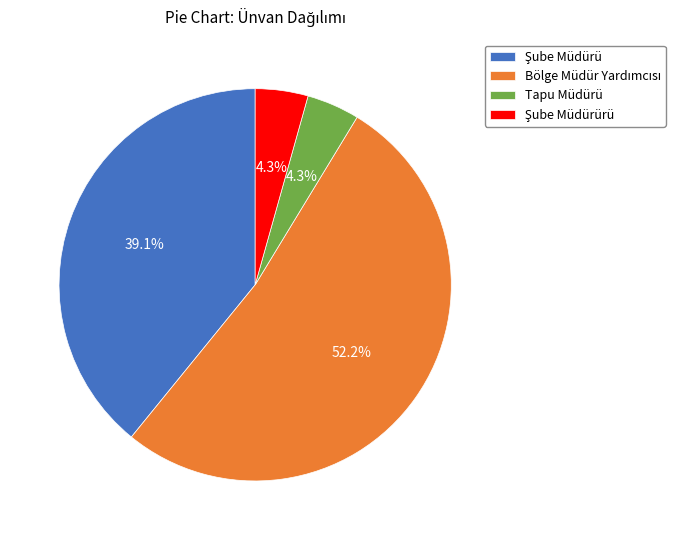

What percentage is NOT represented by Tapu Müdürü?

95.7%